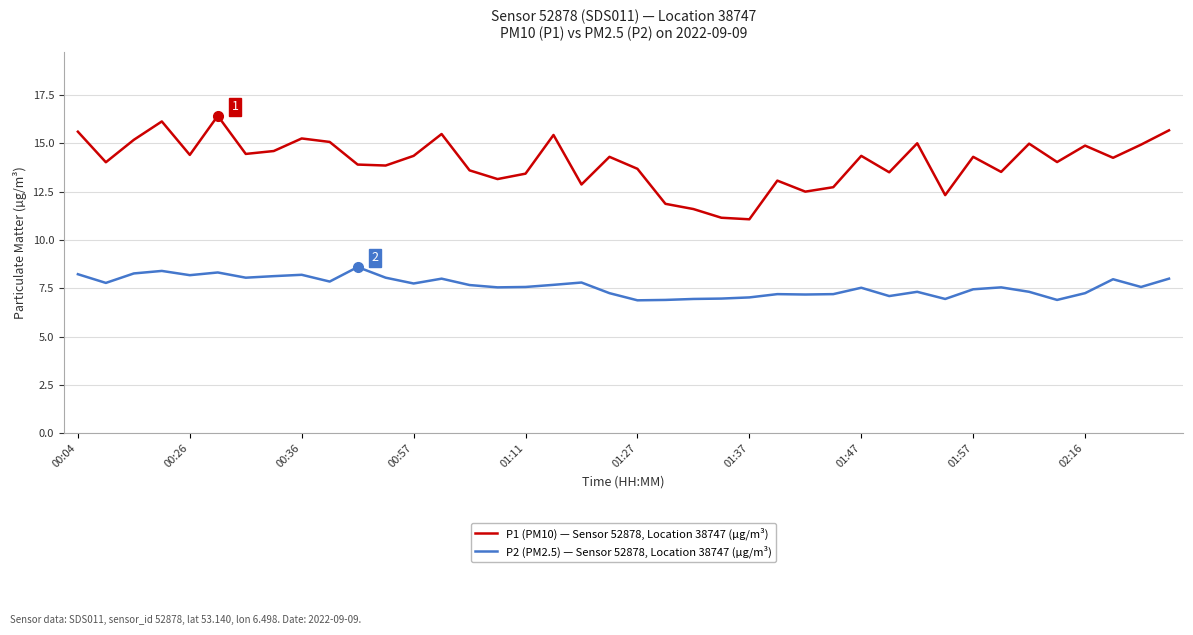

Rank the series by their maximum value, from lowest to highest.

P2 (PM2.5) — Sensor 52878, Location 38747 (µg/m³), P1 (PM10) — Sensor 52878, Location 38747 (µg/m³)